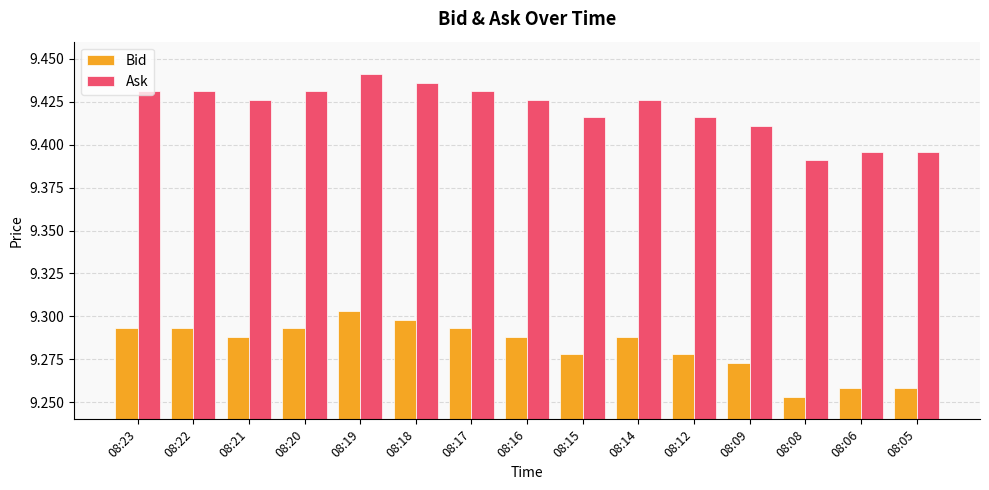

Rank the series by their average value, from highest to lowest.

Ask, Bid